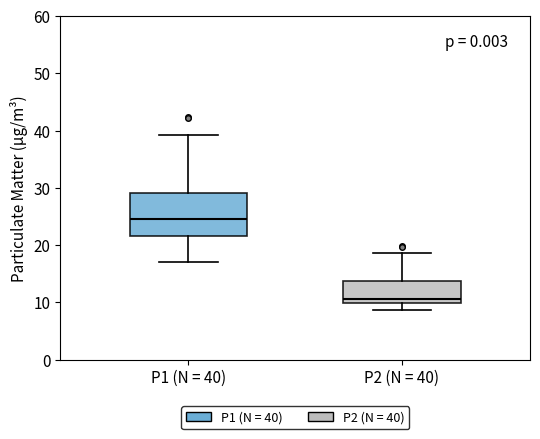

Reading left to right, read every box against the y-axis: the position of its median line, the range the box covers, and the ends of its whiskers. The values are not printed on the chart, so give them approximately, as read against the axis.

P1 (N = 40): median 25, box 22 to 29, whiskers 17 to 39
P2 (N = 40): median 11, box 10 to 14, whiskers 9 to 19